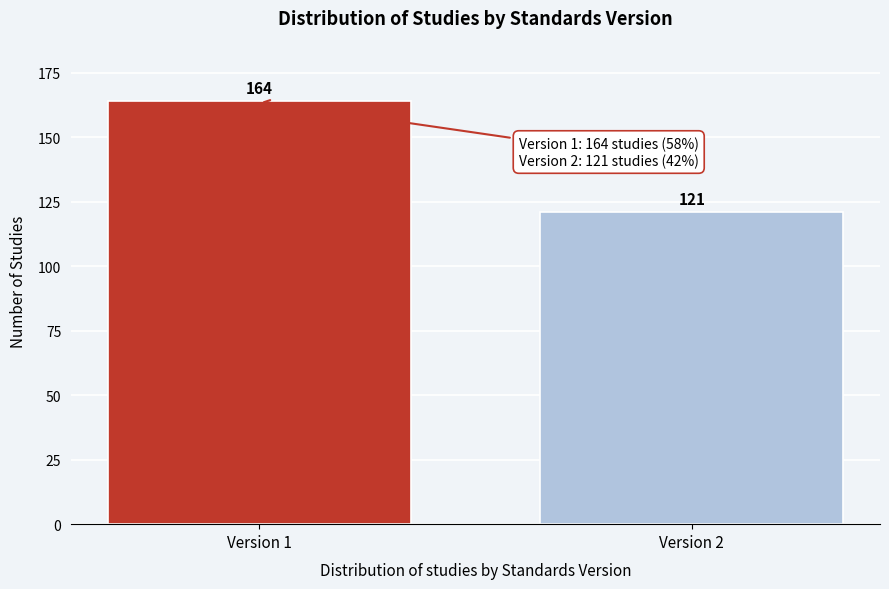

Reading left to right, list all the values displayed in this chart.

Version 1=164	Version 2=121